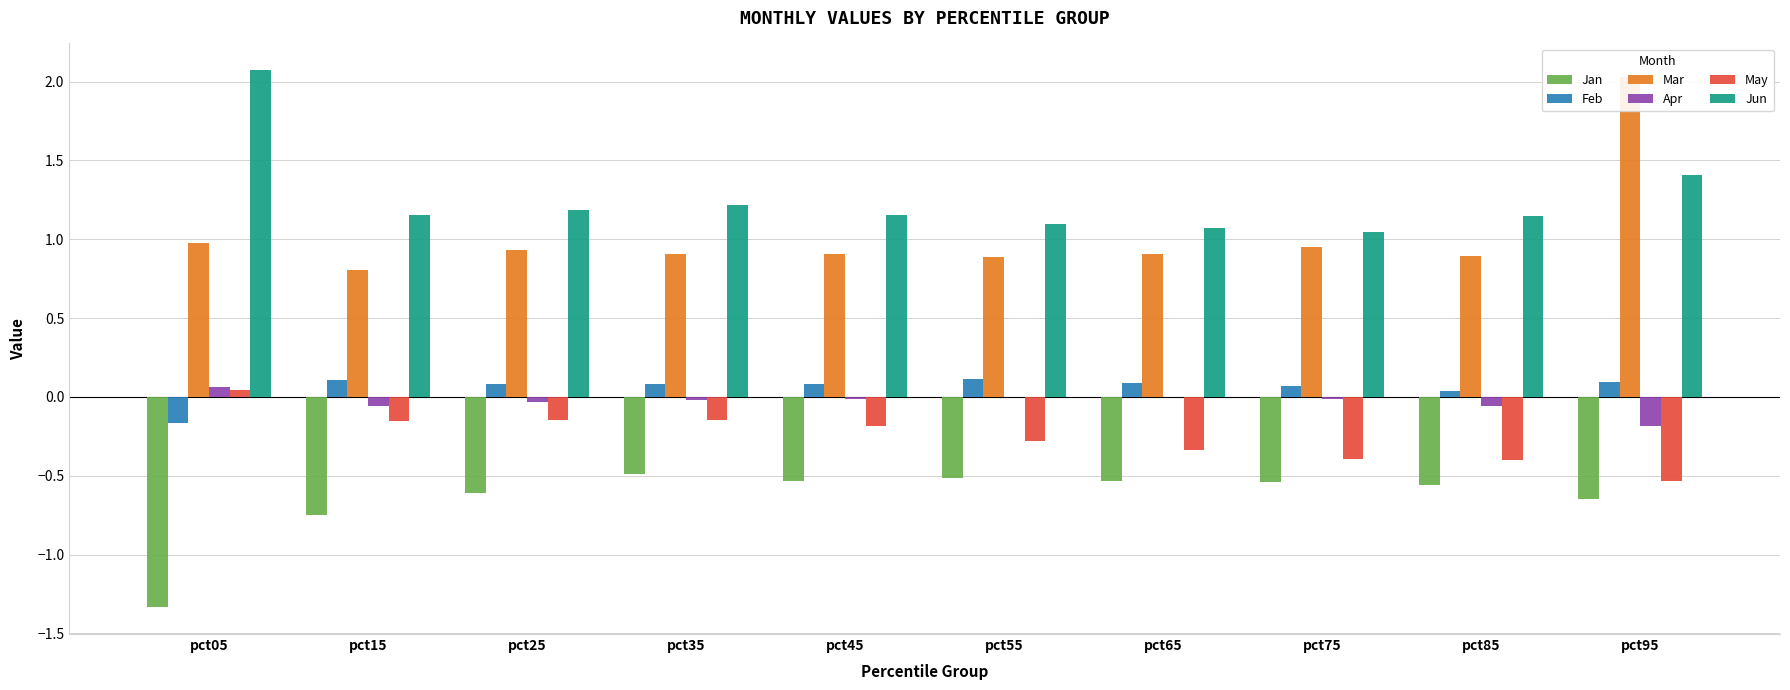

The value of Jun at pct25 is 0.4. True or false?

False